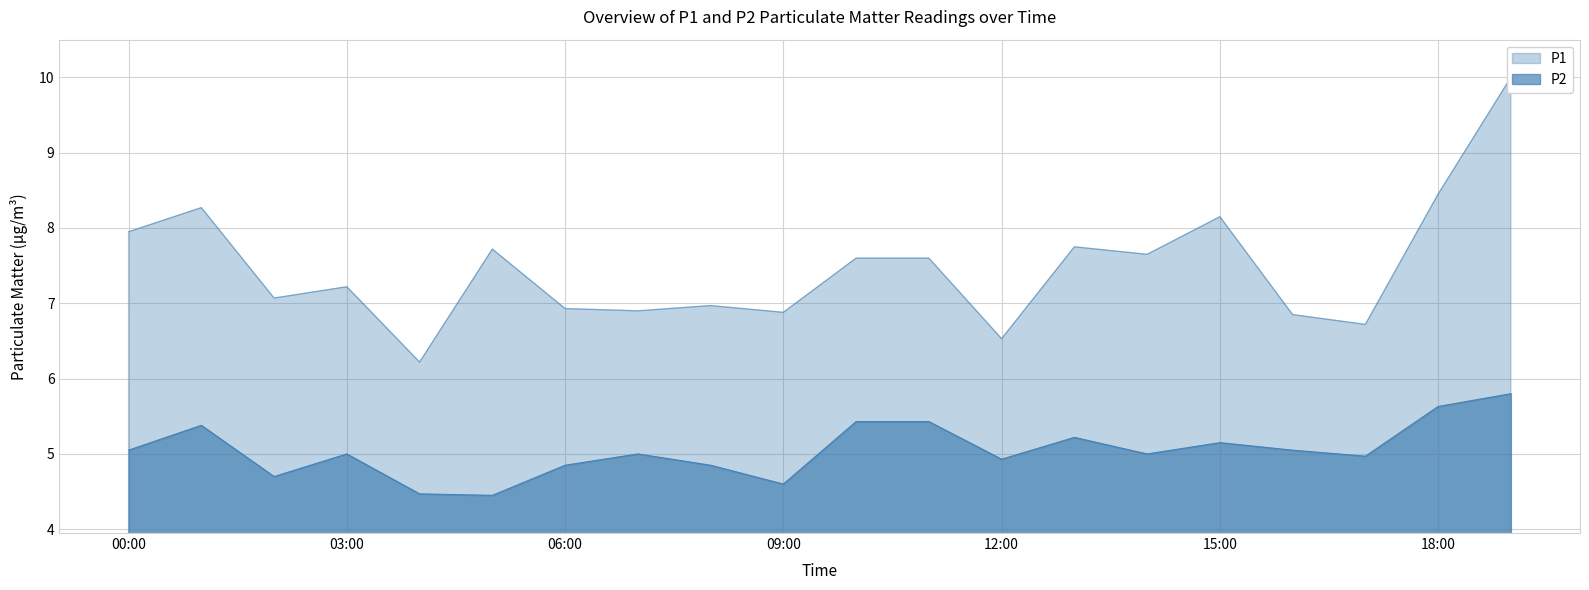

Reading right to left, list all the values displayed in this chart.

P1: 19:00=10.0	18:00=8.4	17:00=6.7	16:00=6.8	15:00=8.2	14:00=7.7	13:00=7.8	12:00=6.5	11:00=7.6	10:00=7.6	09:00=6.9	08:00=7.0	07:00=6.9	06:00=6.9	05:00=7.7	04:00=6.2	03:00=7.2	02:00=7.1	01:00=8.3	00:00=8.0
P2: 19:00=5.8	18:00=5.6	17:00=5.0	16:00=5.0	15:00=5.2	14:00=5.0	13:00=5.2	12:00=4.9	11:00=5.4	10:00=5.4	09:00=4.6	08:00=4.8	07:00=5.0	06:00=4.8	05:00=4.5	04:00=4.5	03:00=5.0	02:00=4.7	01:00=5.4	00:00=5.0